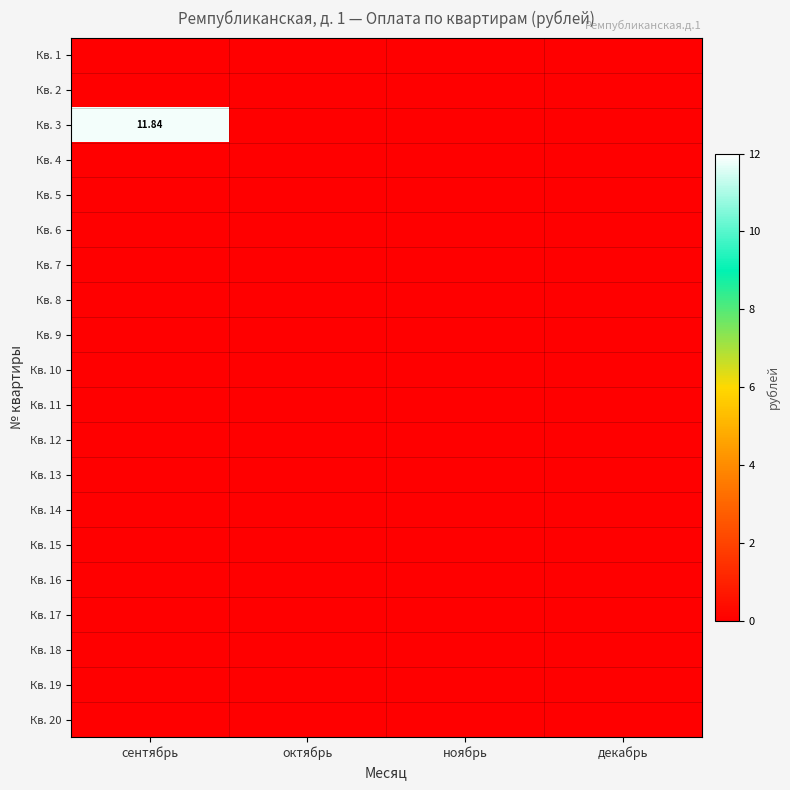

Where is Кв. 6 nearest to the value 0?

сентябрь